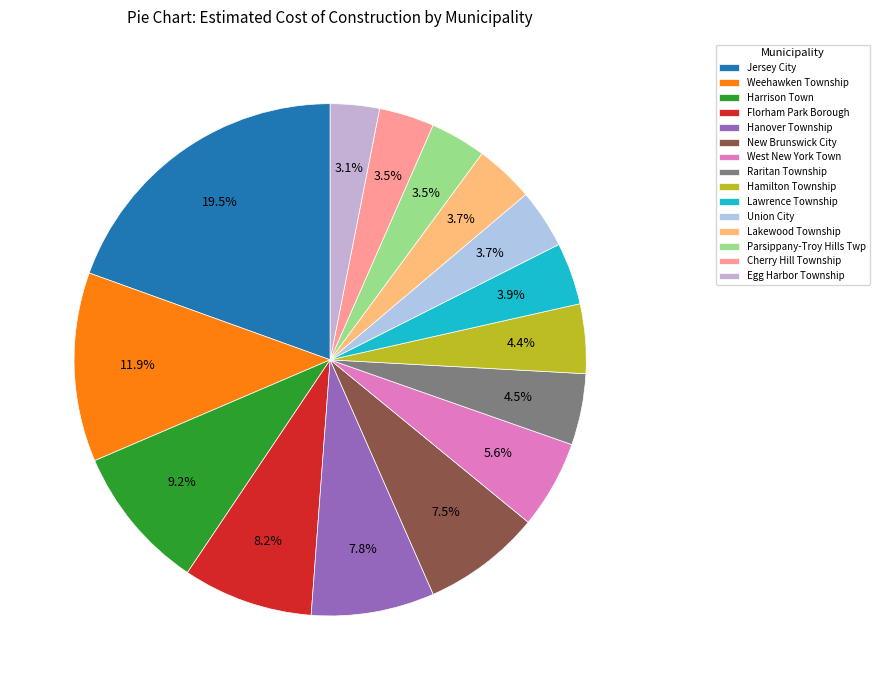

Which has a higher value, Florham Park Borough or Lakewood Township?

Florham Park Borough